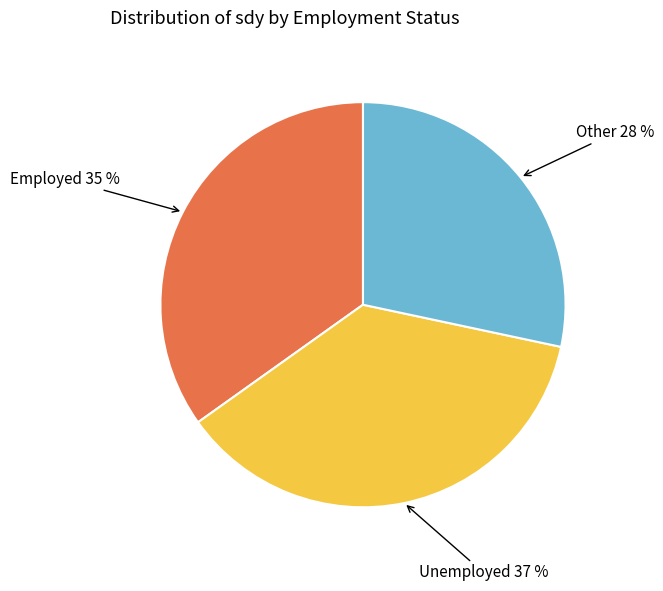

Is there a majority slice in this chart?

No